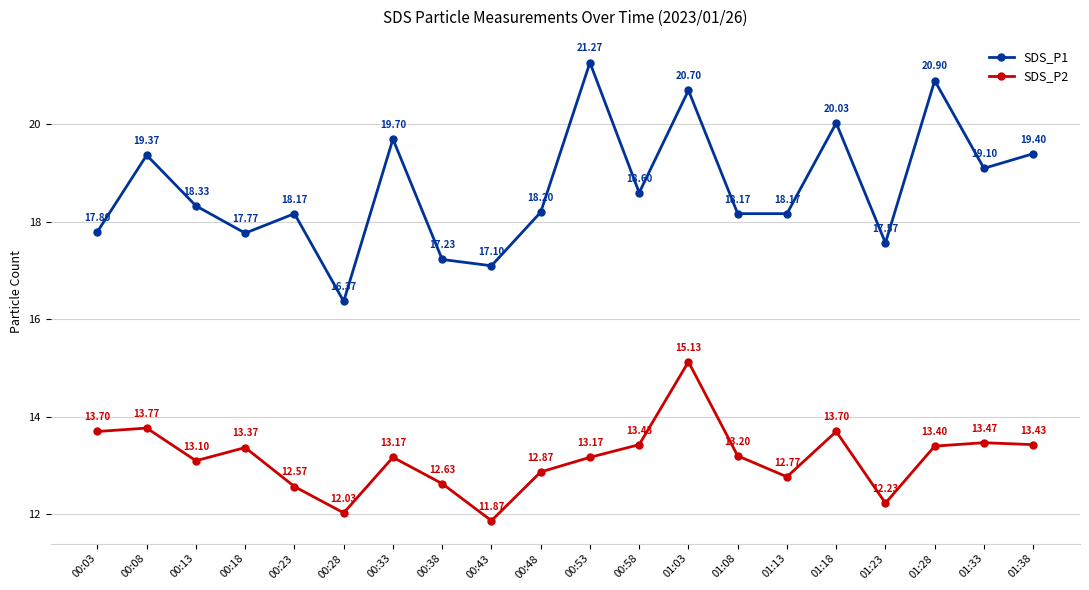

Reading left to right, extract all data points from this chart.

SDS_P1: 17.8	19.4	18.3	17.8	18.2	16.4	19.7	17.2	17.1	18.2	21.3	18.6	20.7	18.2	18.2	20.0	17.6	20.9	19.1	19.4
SDS_P2: 13.7	13.8	13.1	13.4	12.6	12.0	13.2	12.6	11.9	12.9	13.2	13.4	15.1	13.2	12.8	13.7	12.2	13.4	13.5	13.4